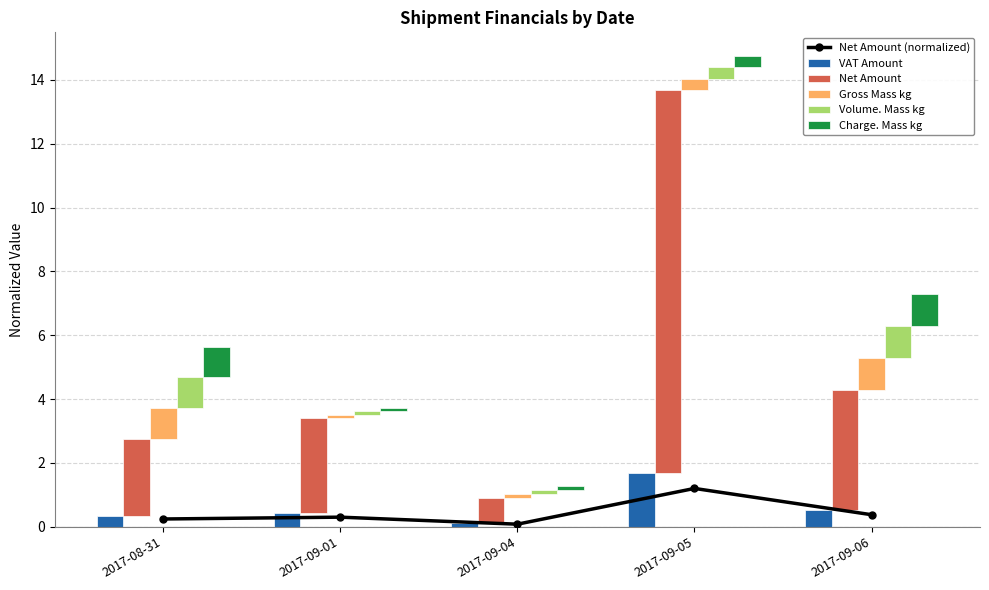

Where is Net Amount (normalized) nearest to the value 0?

2017-09-04